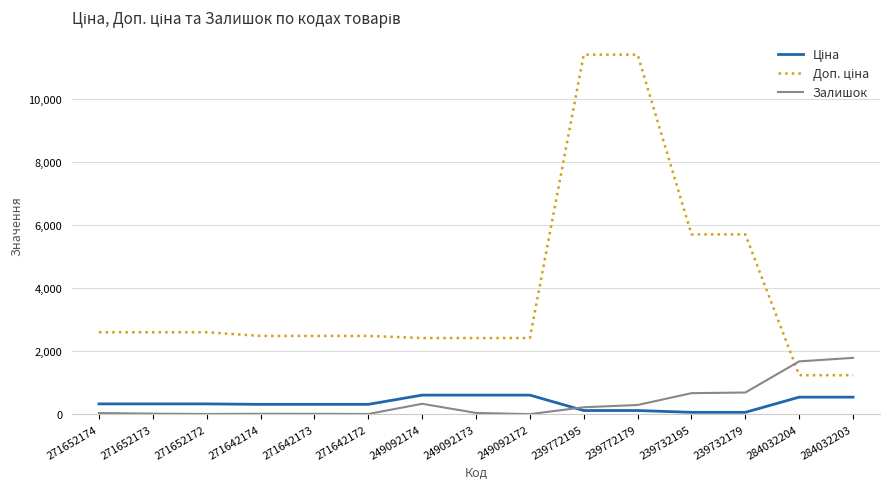

What is the maximum value shown in the chart?

11410.0